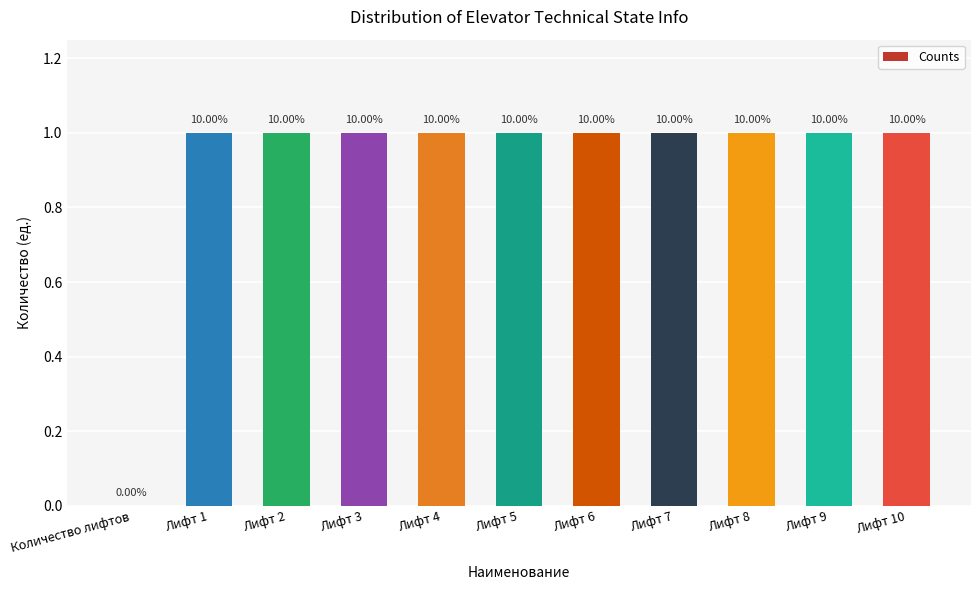

Reading left to right, list all the values displayed in this chart.

0	1	1	1	1	1	1	1	1	1	1